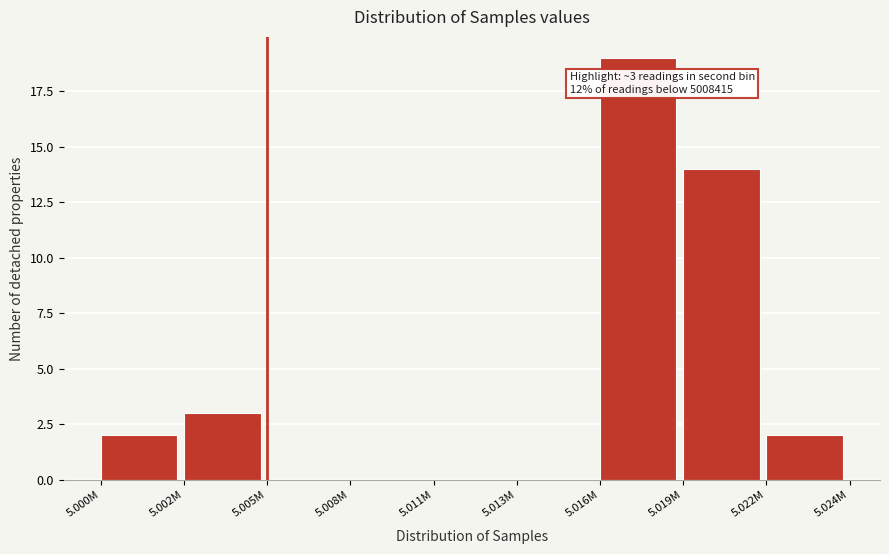

Reading left to right, list all the values displayed in this chart.

5.000M=2	5.002M=3	5.005M=0	5.008M=0	5.011M=0	5.013M=0	5.016M=19	5.019M=14	5.022M=2